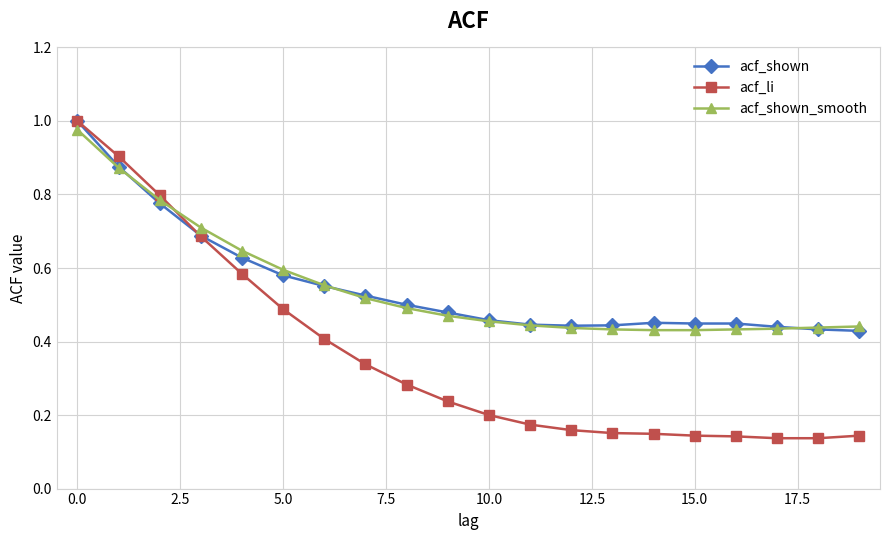

What is the sum of all acf_shown_smooth values?

11.0